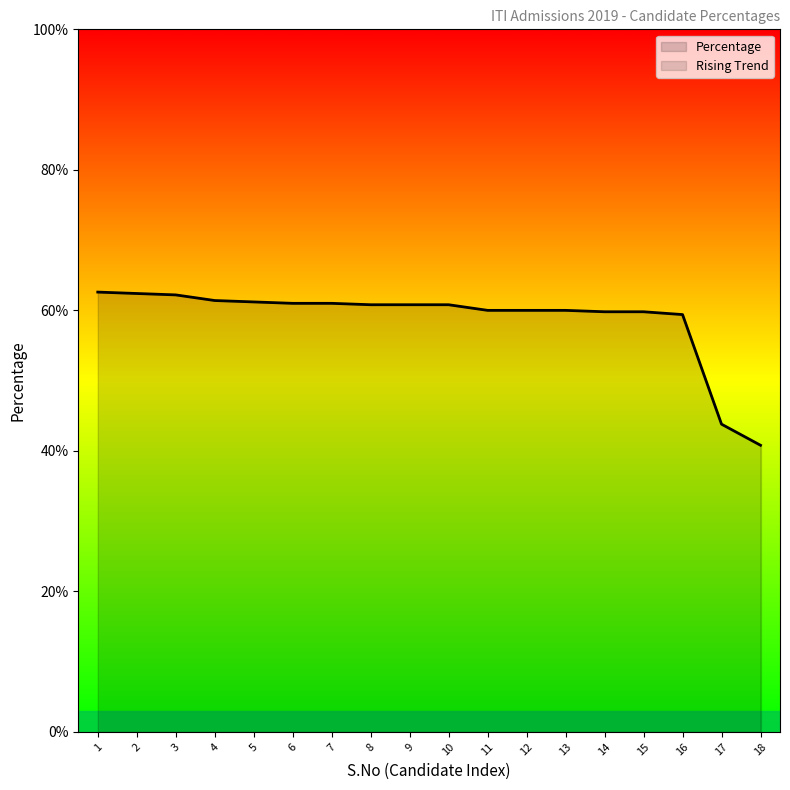

What is the value of the 11th point from the left?

60.0